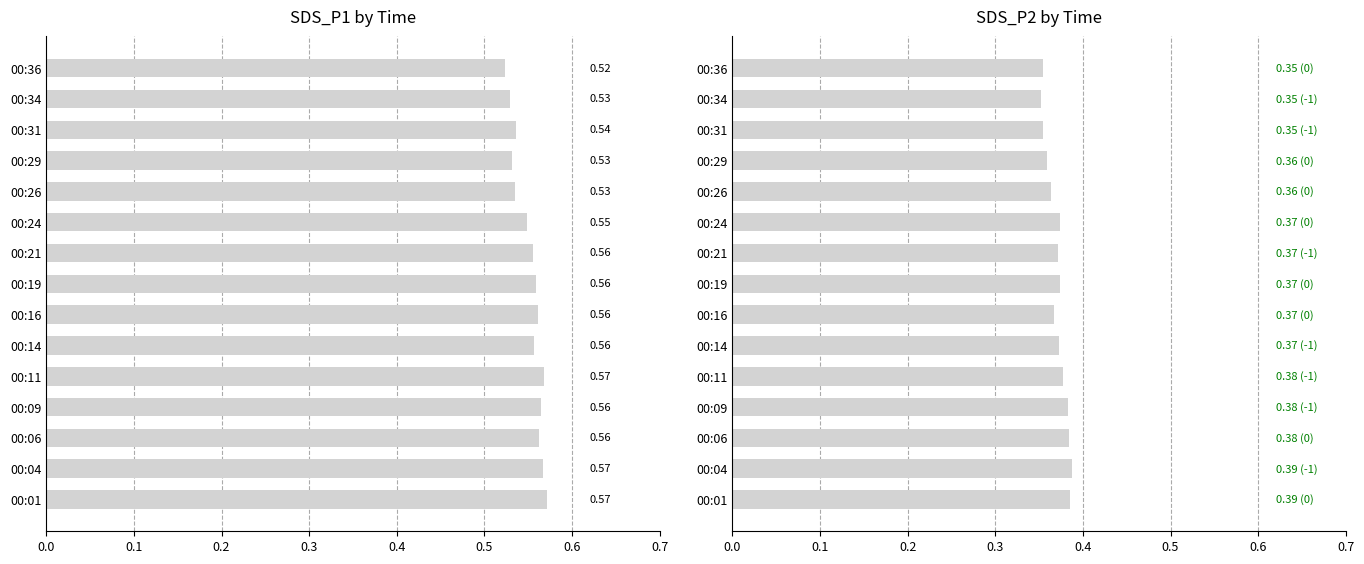

The SDS_P1 series shows 0.8 at 00:16. True or false?

False